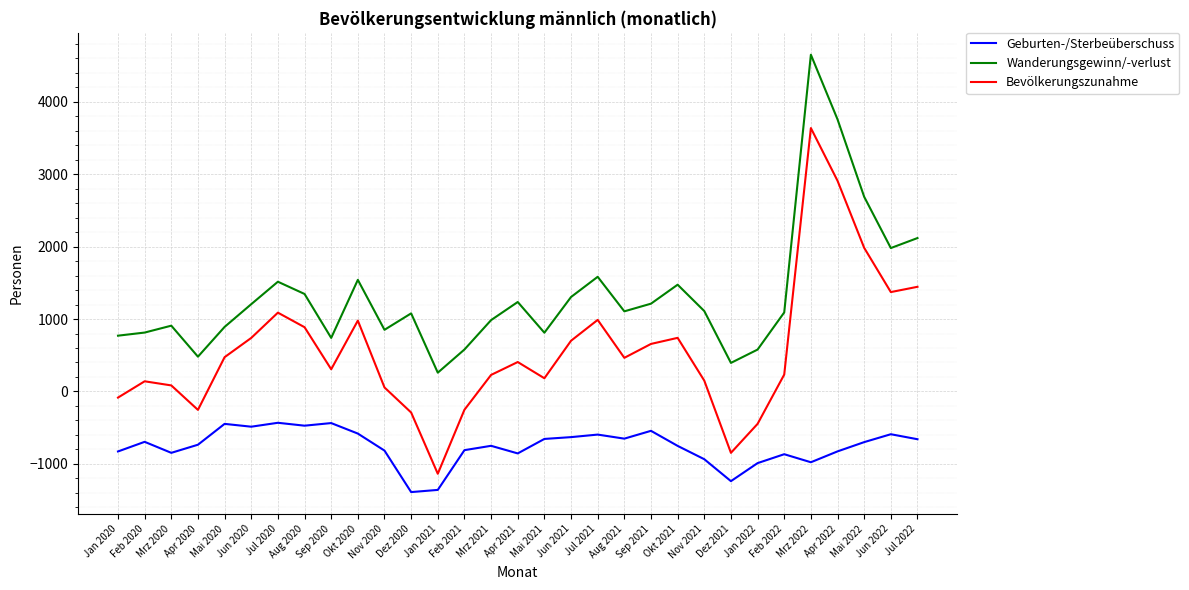

What is the sum of all Wanderungsgewinn/-verlust values?

41051